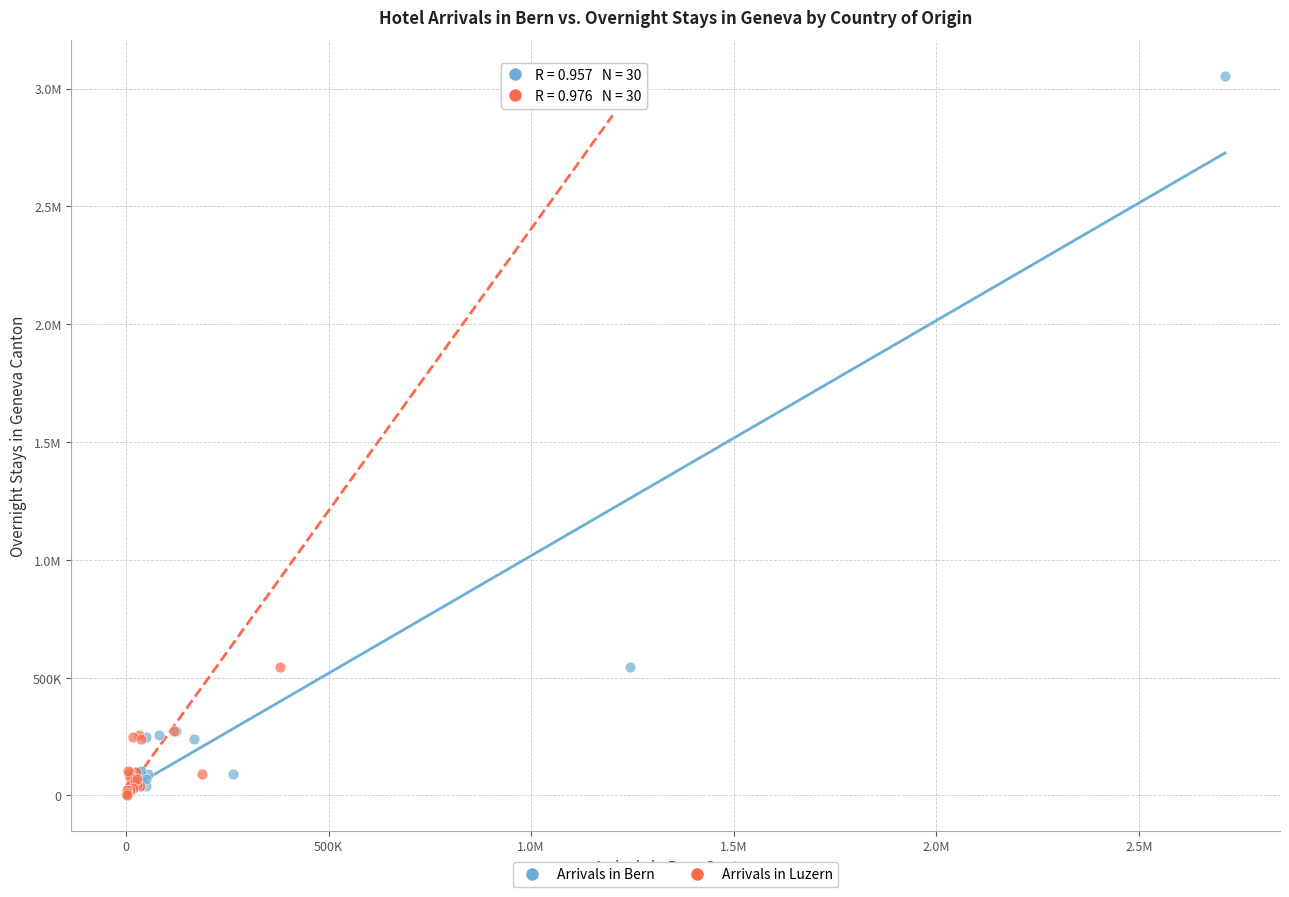

What are all the series names shown in the legend?

Arrivals in Bern, Arrivals in Luzern